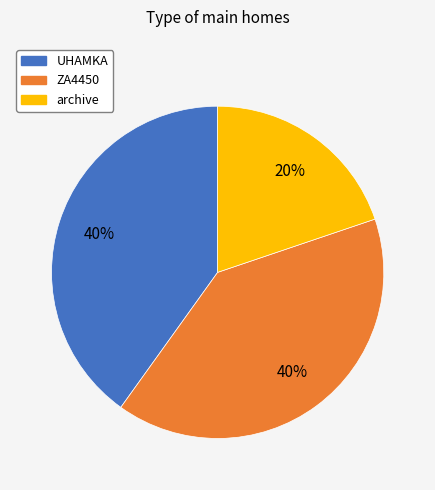

To the nearest percent, what portion does UHAMKA represent?

40%